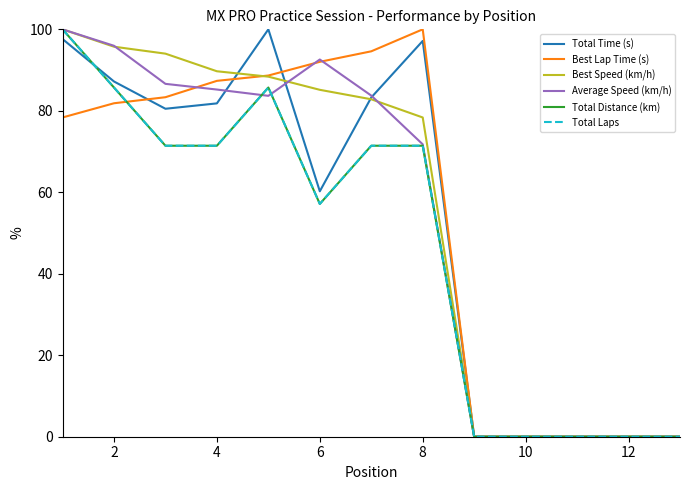

Reading right to left, what are all the values shown in this chart?

Total Time (s): 0.0	0.0	0.0	0.0	0.0	97.2	83.3	60.2	100.0	81.8	80.5	87.2	97.6
Best Lap Time (s): 0.0	0.0	0.0	0.0	0.0	100.0	94.6	92.0	88.7	87.4	83.3	81.9	78.4
Best Speed (km/h): 0.0	0.0	0.0	0.0	0.0	78.4	82.8	85.2	88.4	89.7	94.0	95.7	100.0
Average Speed (km/h): 0.0	0.0	0.0	0.0	0.0	71.8	83.7	92.6	83.7	85.2	86.6	96.0	100.0
Total Distance (km): 0.0	0.0	0.0	0.0	0.0	71.4	71.4	57.1	85.7	71.4	71.4	85.7	100.0
Total Laps: 0.0	0.0	0.0	0.0	0.0	71.4	71.4	57.1	85.7	71.4	71.4	85.7	100.0